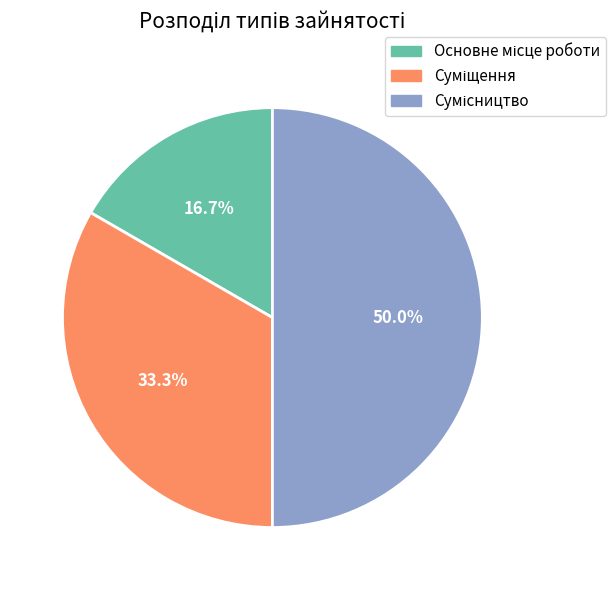

What portion of the pie excludes Суміщення?

66.7%